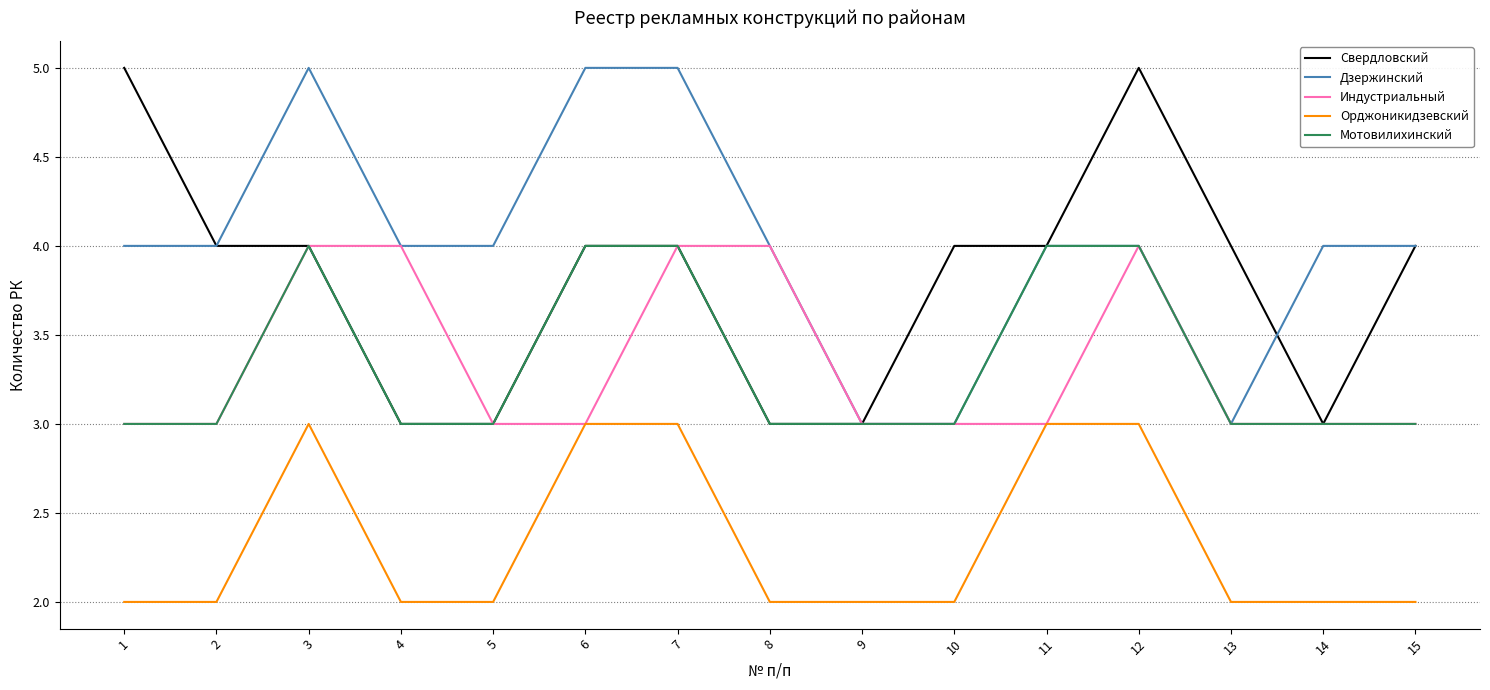

The Дзержинский series shows 2 at 1. True or false?

False